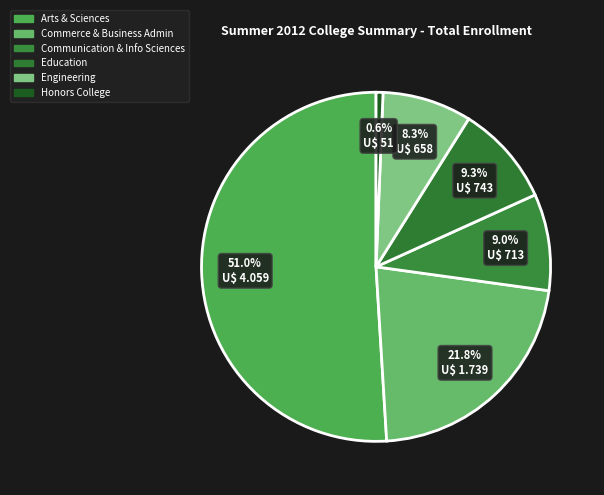

The Communication & Info Sciences slice represents 16% of the pie. True or false?

False